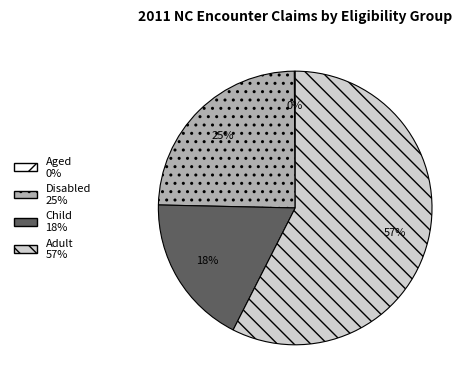

What percentage is the Disabled slice, to the nearest percent?

25%